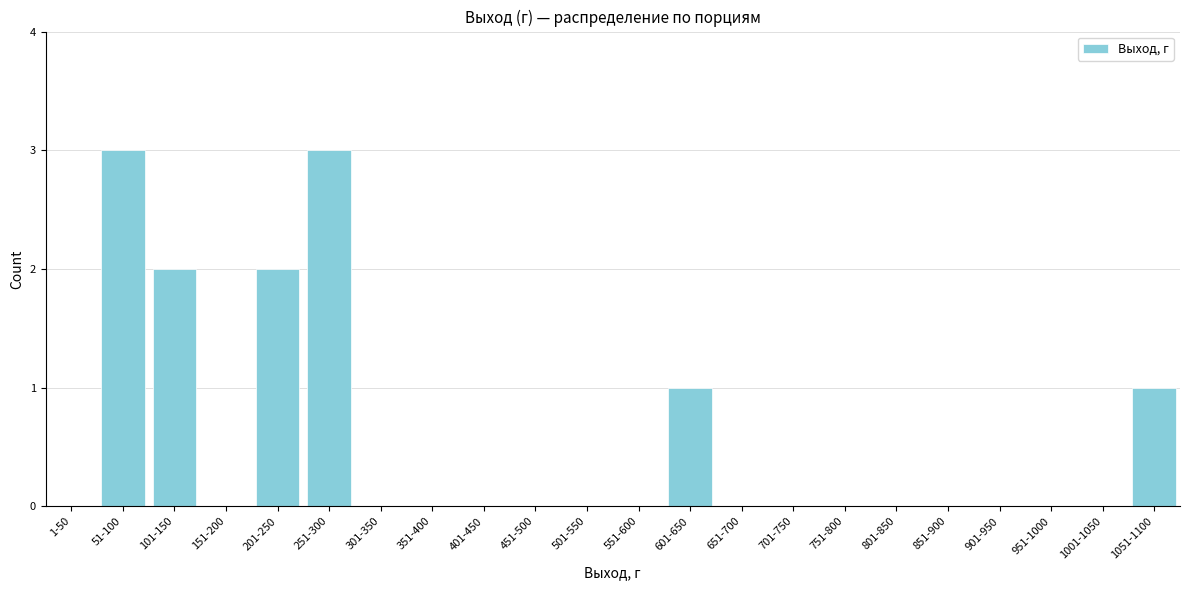

Reading left to right, extract all data points from this chart.

1-50=0	51-100=3	101-150=2	151-200=0	201-250=2	251-300=3	301-350=0	351-400=0	401-450=0	451-500=0	501-550=0	551-600=0	601-650=1	651-700=0	701-750=0	751-800=0	801-850=0	851-900=0	901-950=0	951-1000=0	1001-1050=0	1051-1100=1